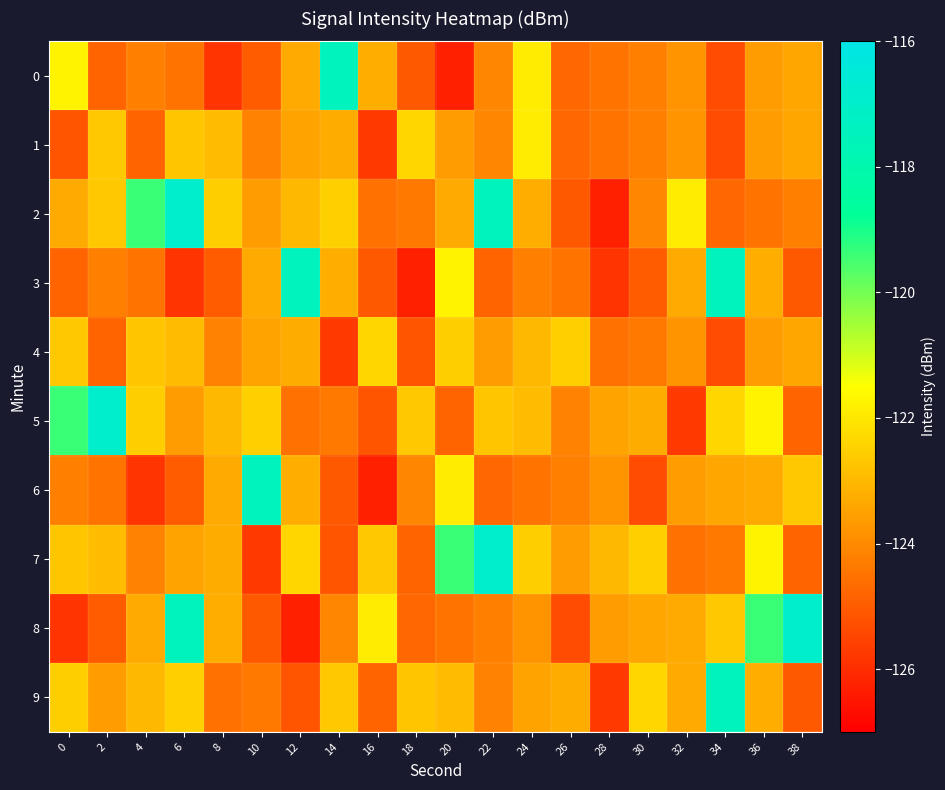

Which category has the lowest value across all series?

20